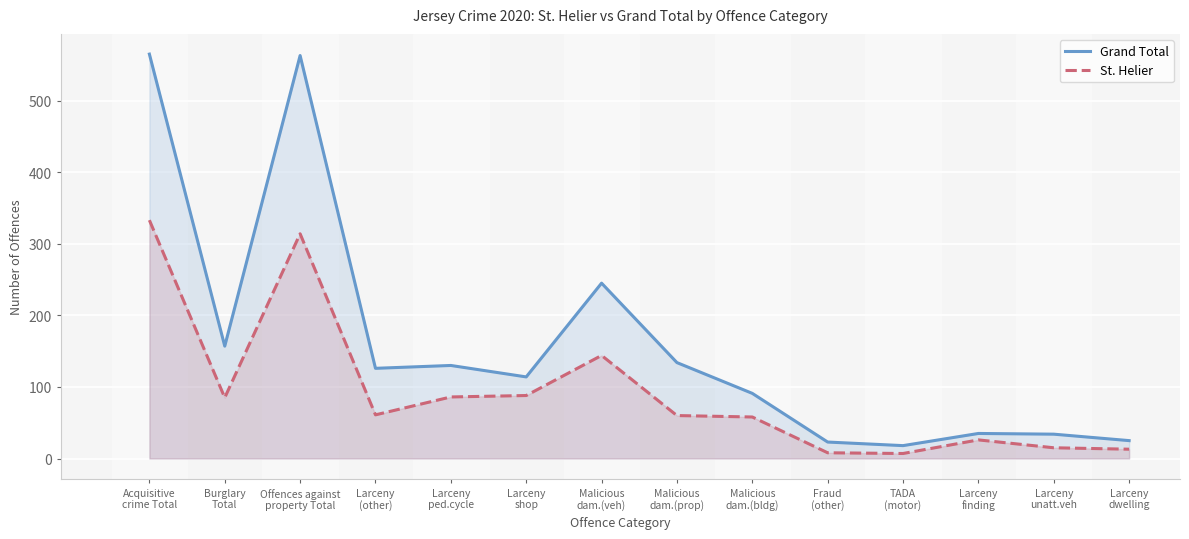

Rank the series at Larceny
shop from highest to lowest value.

Grand Total, St. Helier